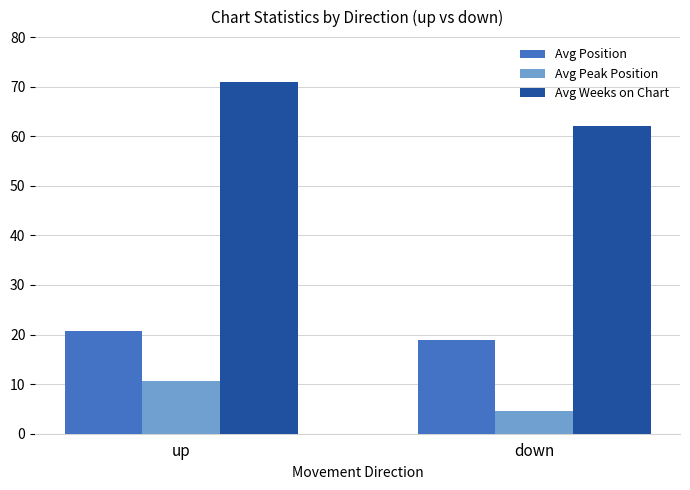

Is it true that Avg Weeks on Chart equals 70.9 at up?

True